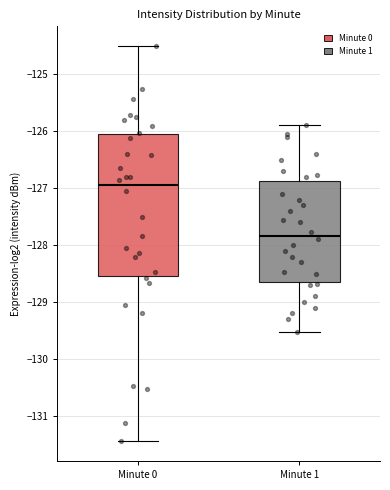

Which box's median line is the highest?

Minute 0